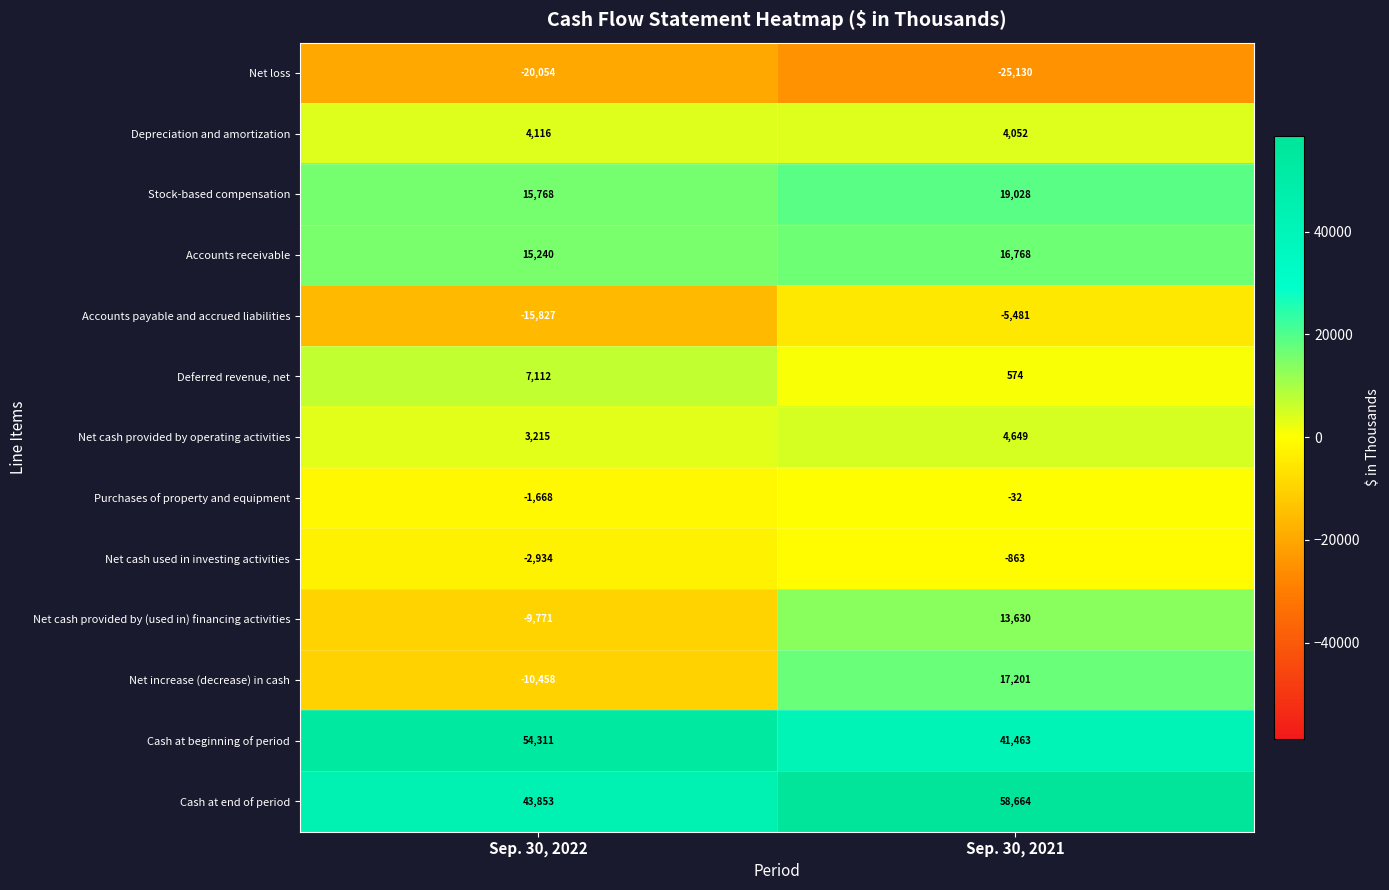

What is the minimum value for Deferred revenue, net?

574